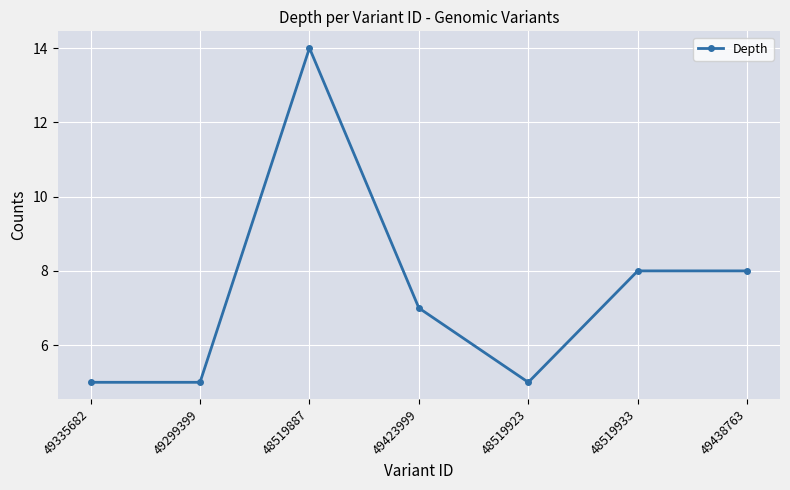

True or false: the data has more than 2 interior local peaks.

False